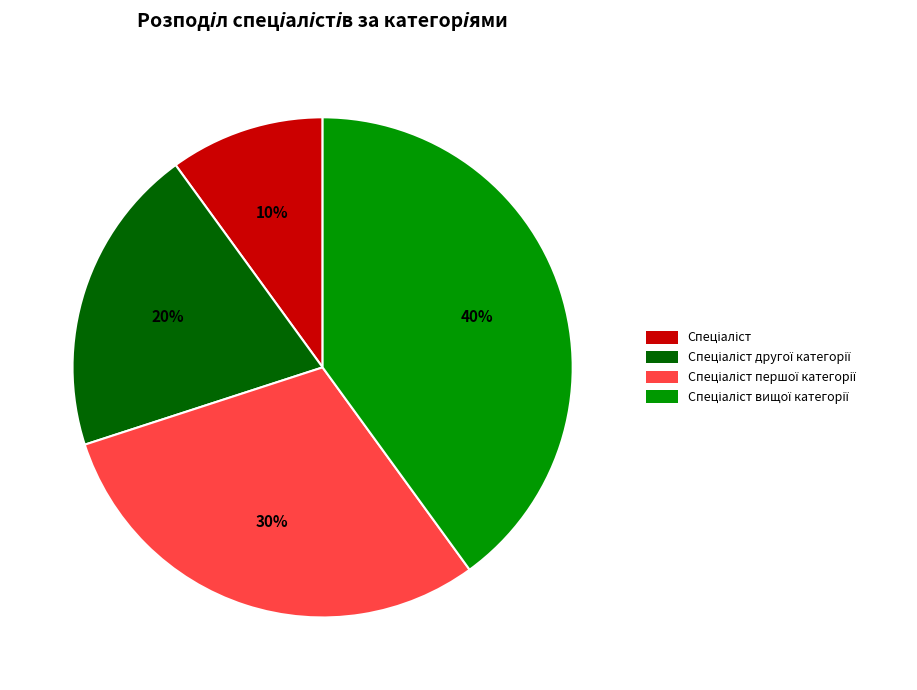

To the nearest percent, what is the average slice percentage?

25%